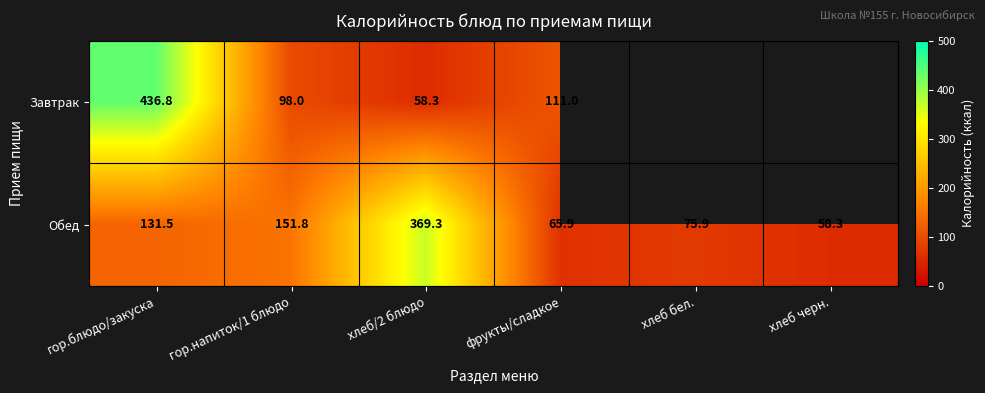

What is the total value across all series at гор.блюдо/закуска?

568.3